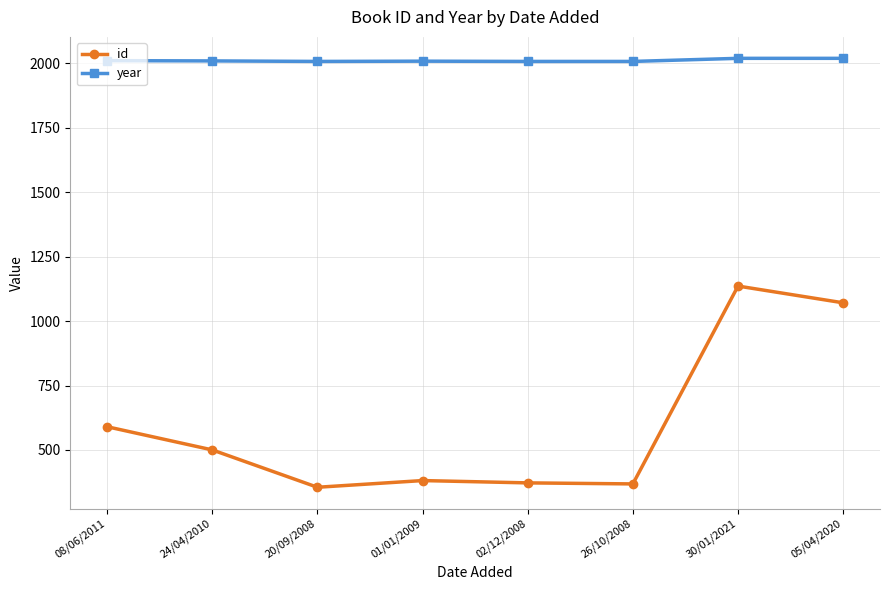

At which category does id reach its first local valley?

20/09/2008